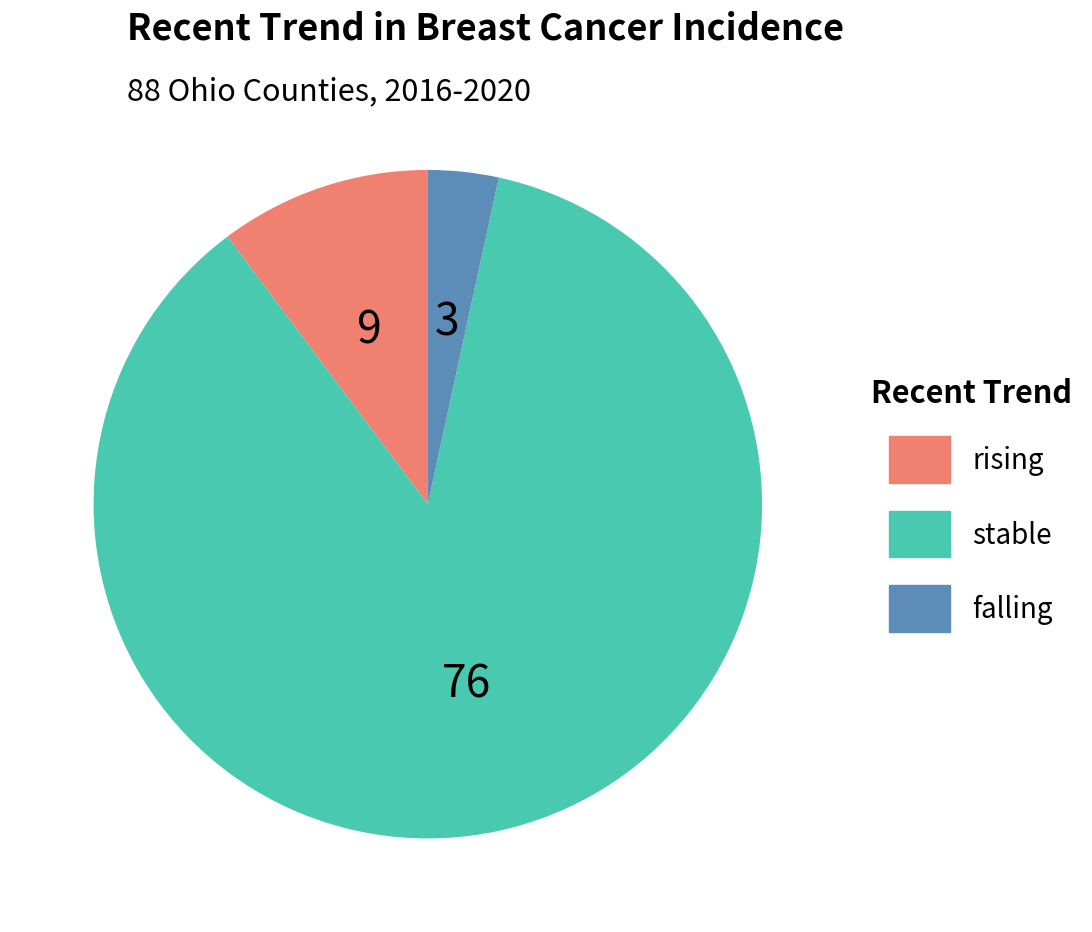

Does any single category account for the majority?

Yes